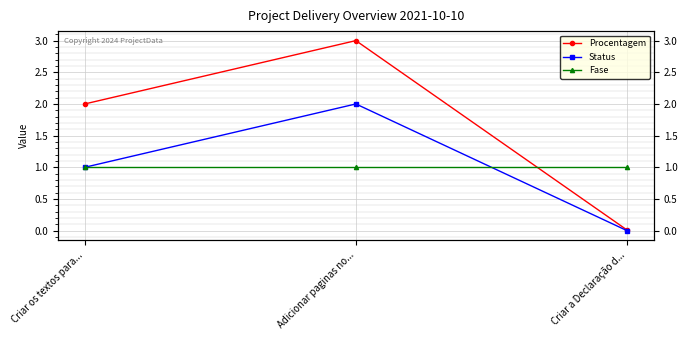

Reading left to right, extract all data points from this chart.

Procentagem: Criar os textos para...=2.0	Adicionar paginas no...=3.0	Criar a Declaração d...=0.0
Status: Criar os textos para...=1.0	Adicionar paginas no...=2.0	Criar a Declaração d...=0.0
Fase: Criar os textos para...=1.0	Adicionar paginas no...=1.0	Criar a Declaração d...=1.0